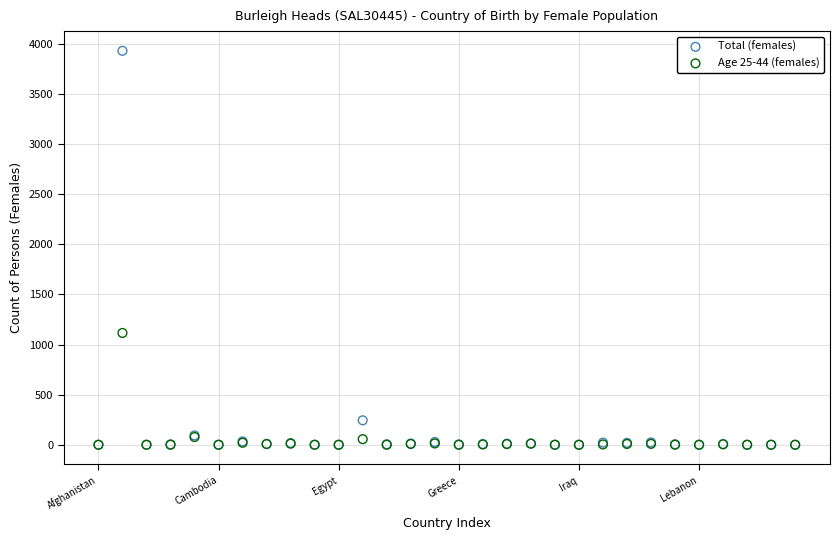

In the Total (females) series, what Y value is closest to 1966?

244